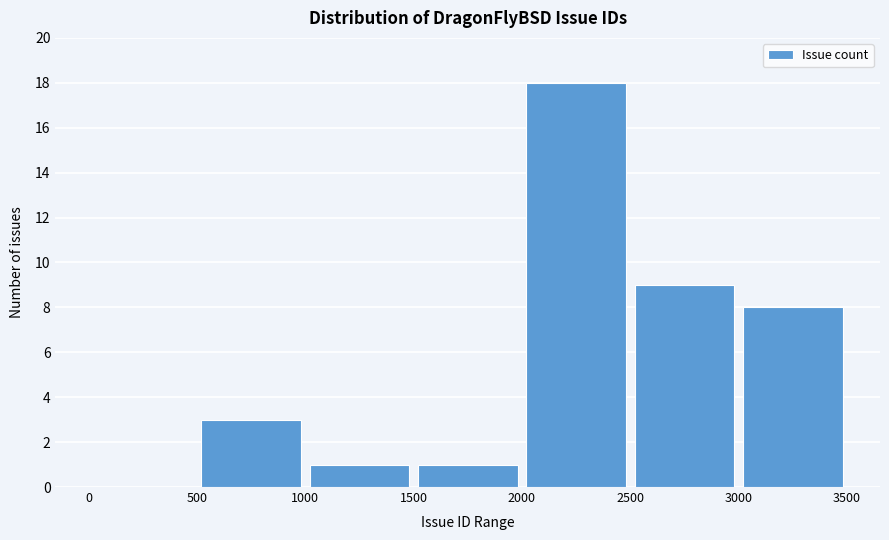

How tall is the bar that spans 1000 to 1500 on the x-axis? The values are not printed on the chart, so give them approximately, as read against the axis.

1